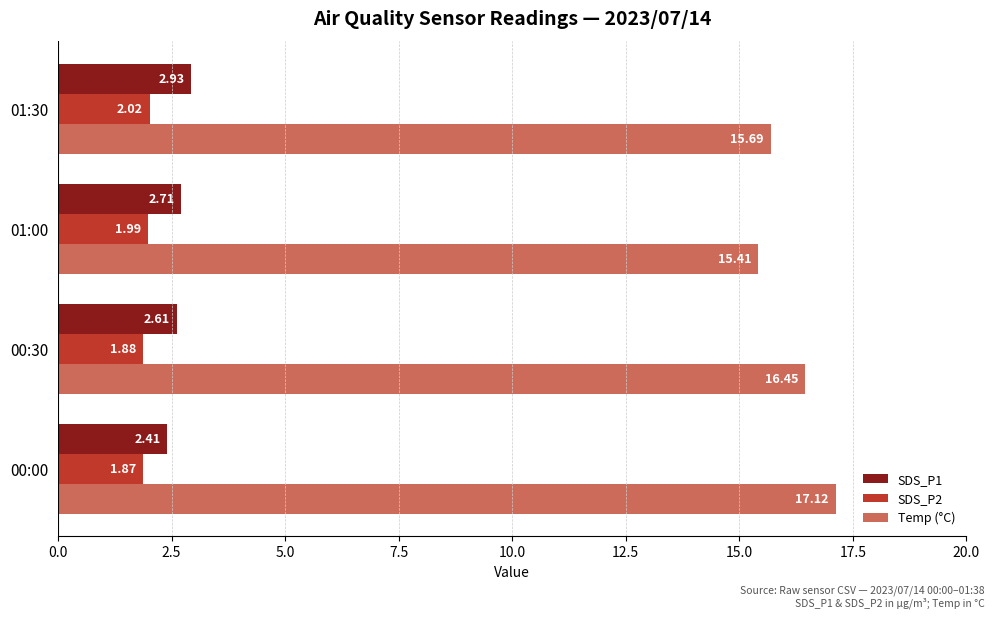

List the series in order of their peak value, highest first.

Temp (°C), SDS_P1, SDS_P2